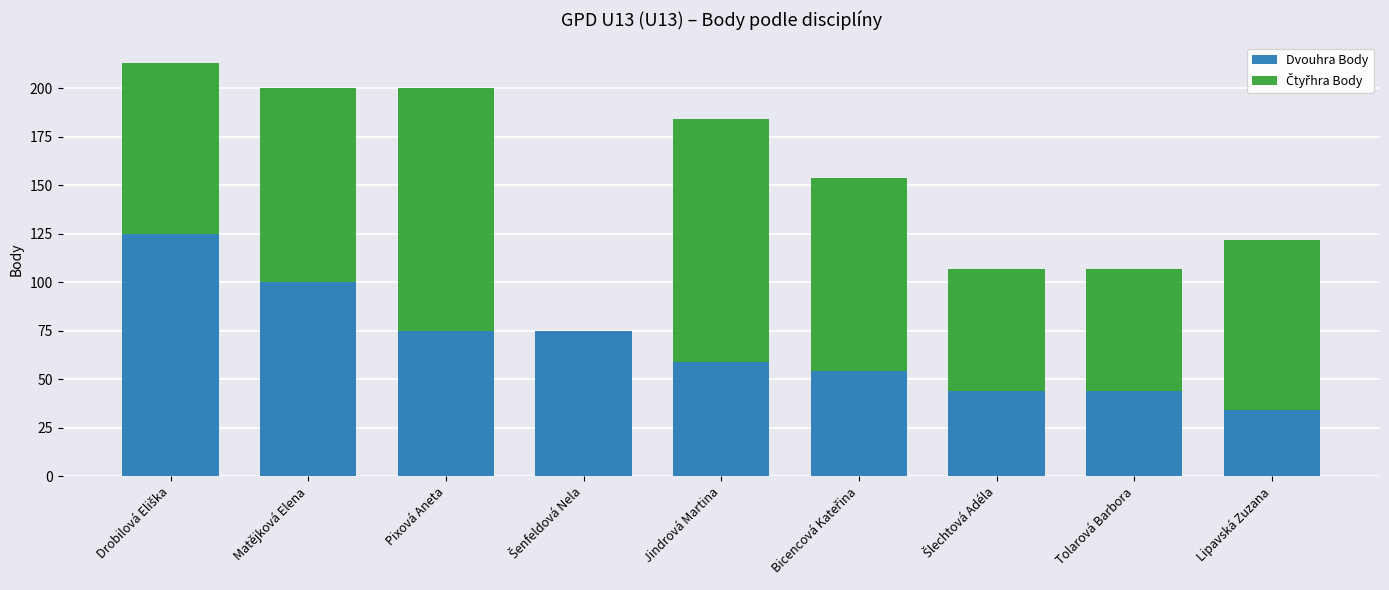

How many data points does each series have?

9